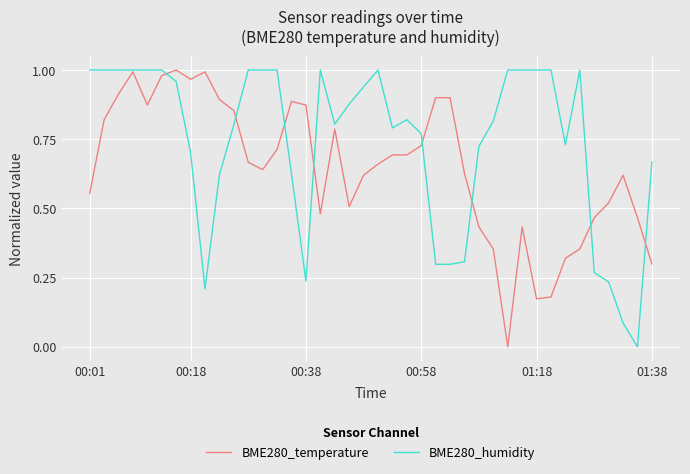

What is the sum of all BME280_humidity values?

29.6